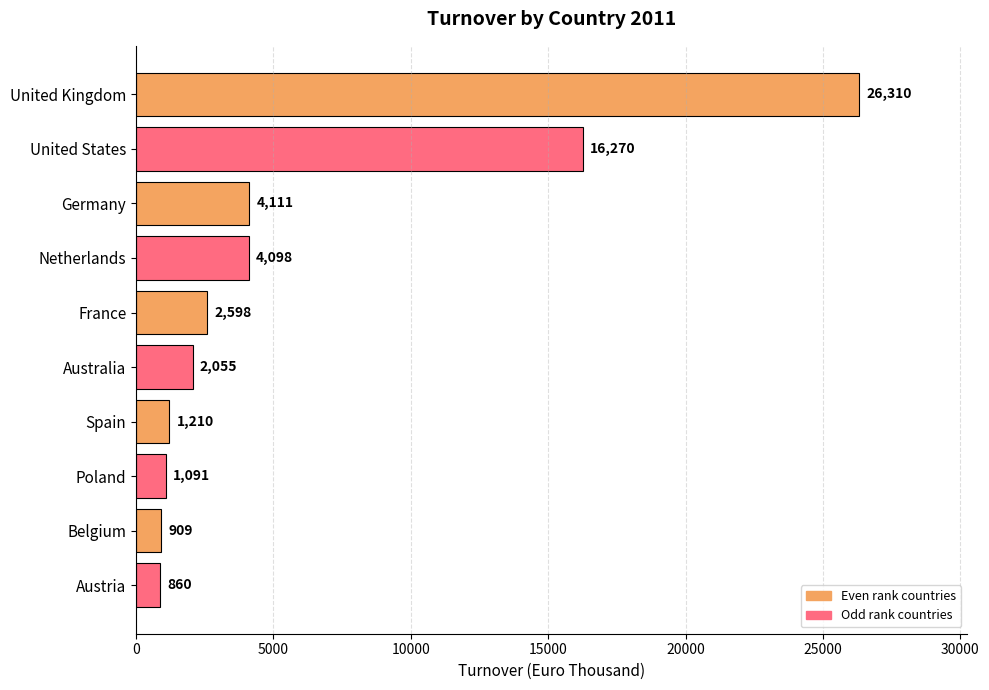

Reading top to bottom, transcribe all the data shown in this chart.

26310	16270	4111	4098	2598	2055	1210	1091	909	860